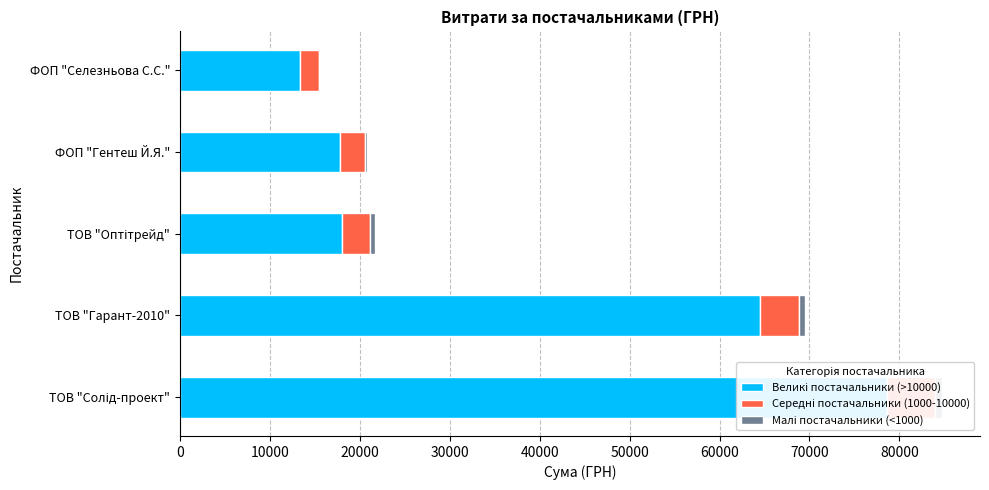

Reading left to right, transcribe all the data shown in this chart.

Великі постачальники (>10000): 0=78600	10000=64490	20000=18029	30000=17814	40000=13395
Середні постачальники (1000-10000): 0=5400	10000=4361	20000=3106	30000=2727	40000=2056
Малі постачальники (<1000): 0=717	10000=638	20000=560	30000=268	40000=120